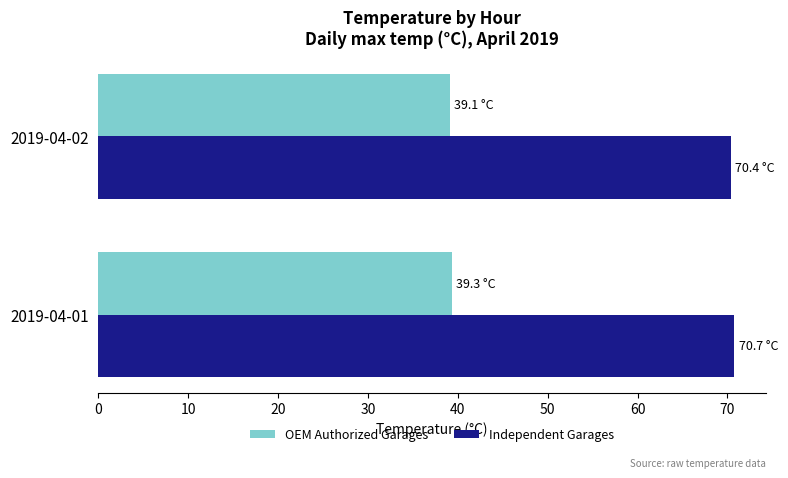

What is the average value of the OEM Authorized Garages series?

39.2